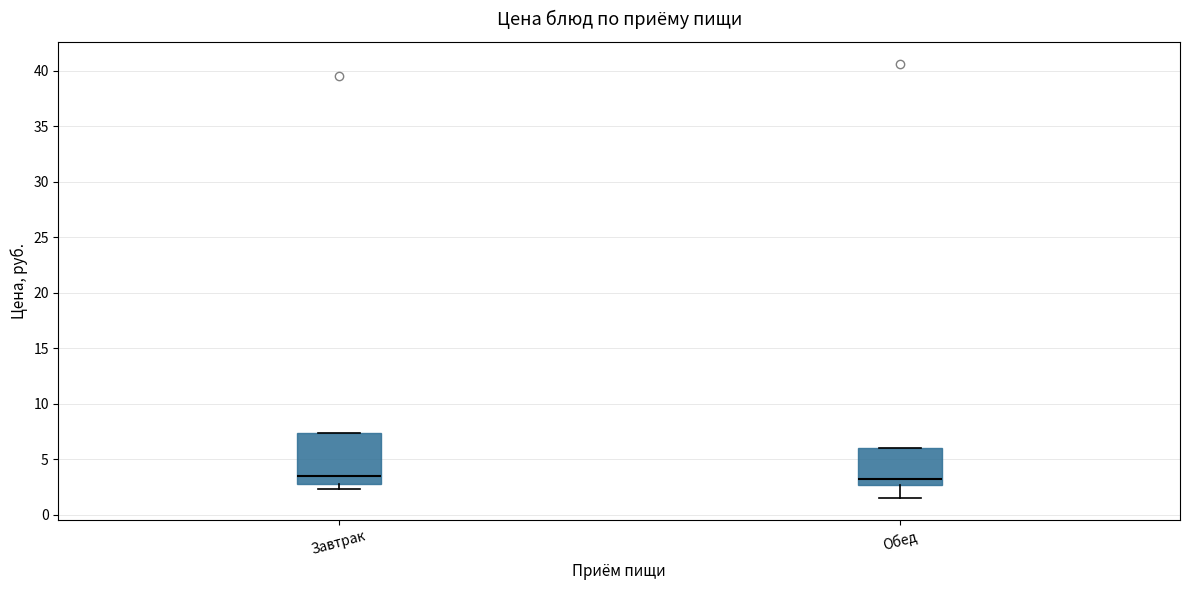

Reading left to right, transcribe this box plot: for each box, give where its median line is, the range the box spans, and where its two whiskers end, as read against the y-axis. The values are not printed on the chart, so give them approximately, as read against the axis.

Завтрак: median 3.5, box 2.5 to 7.5, whiskers 2.5 (just below the box's lower edge) to 7.5
Обед: median 3.5, box 2.5 to 6.0, whiskers 1.5 to 6.0